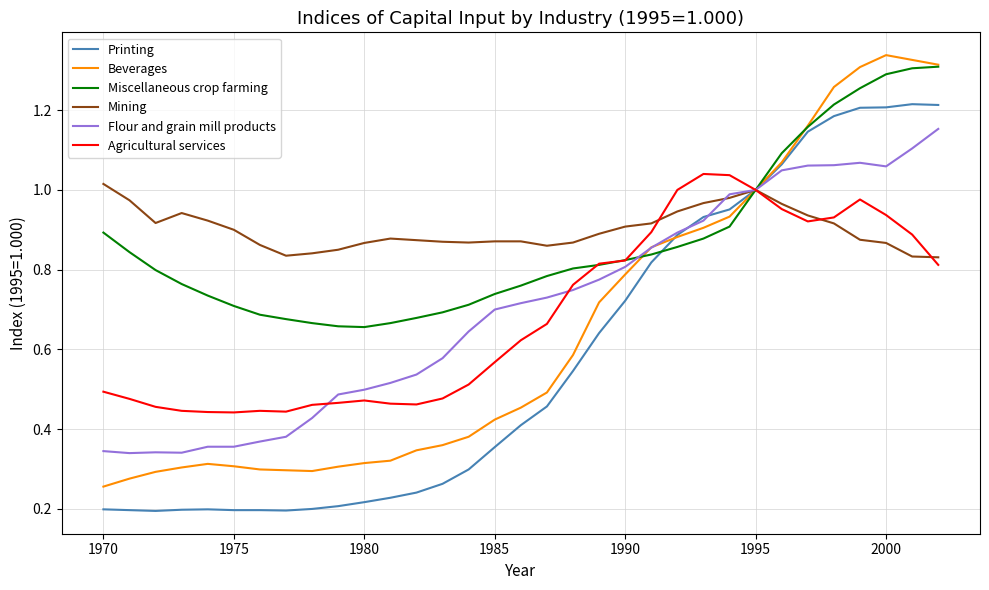

True or false: Mining has more than 0 points higher than both neighbors.

True